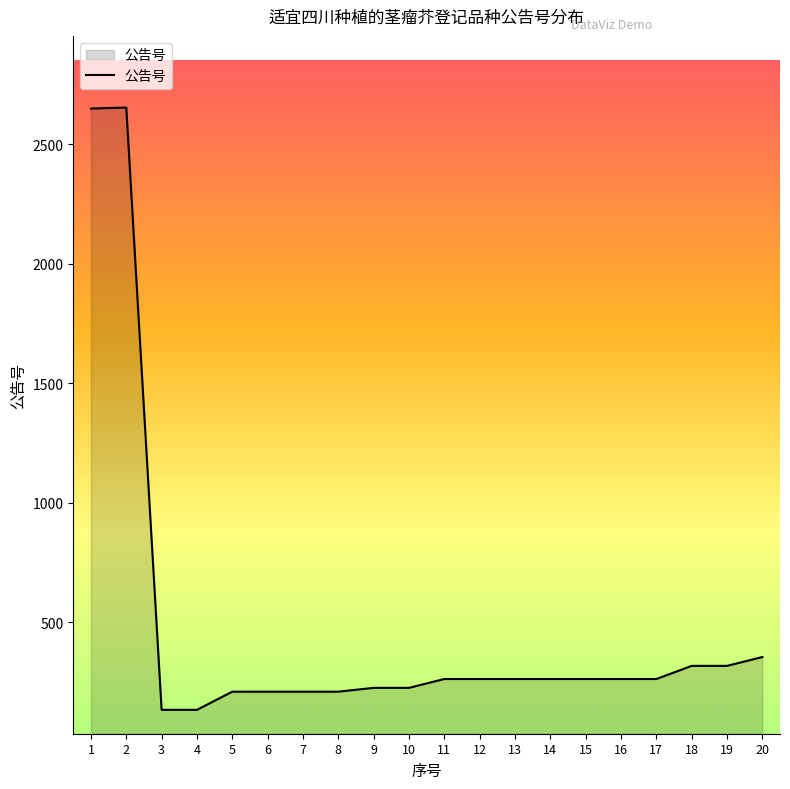

What is the smallest value displayed?

133